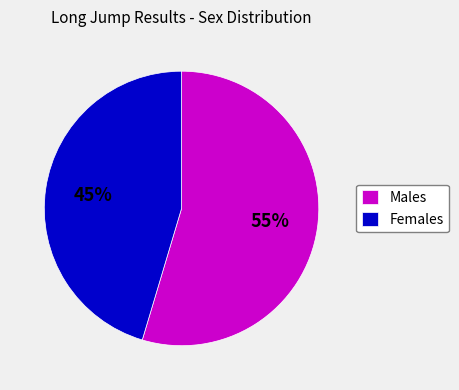

Does Males represent more than half of the total?

Yes